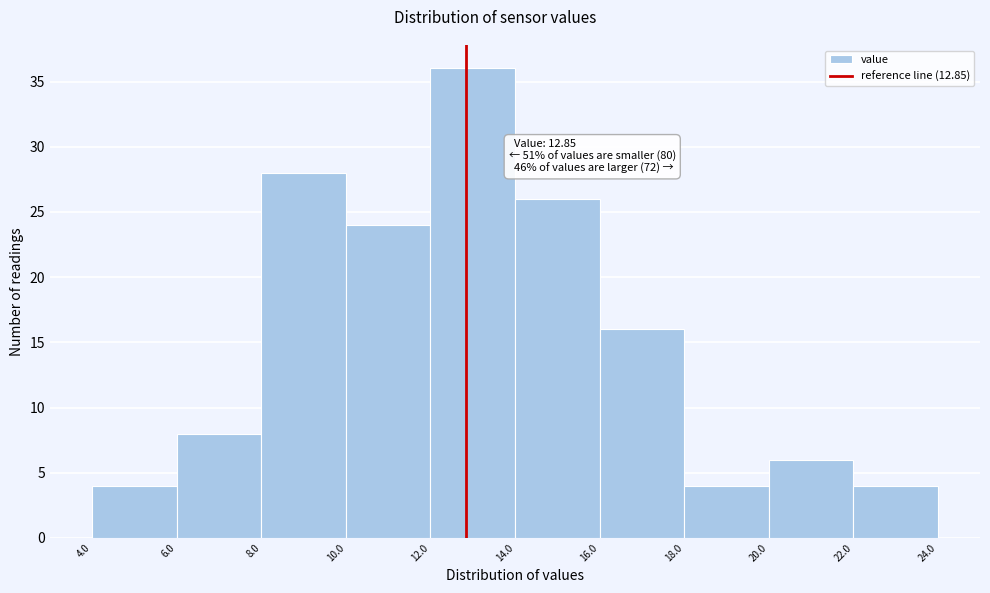

Which range on the x-axis has the tallest bar?

12.0 to 14.0